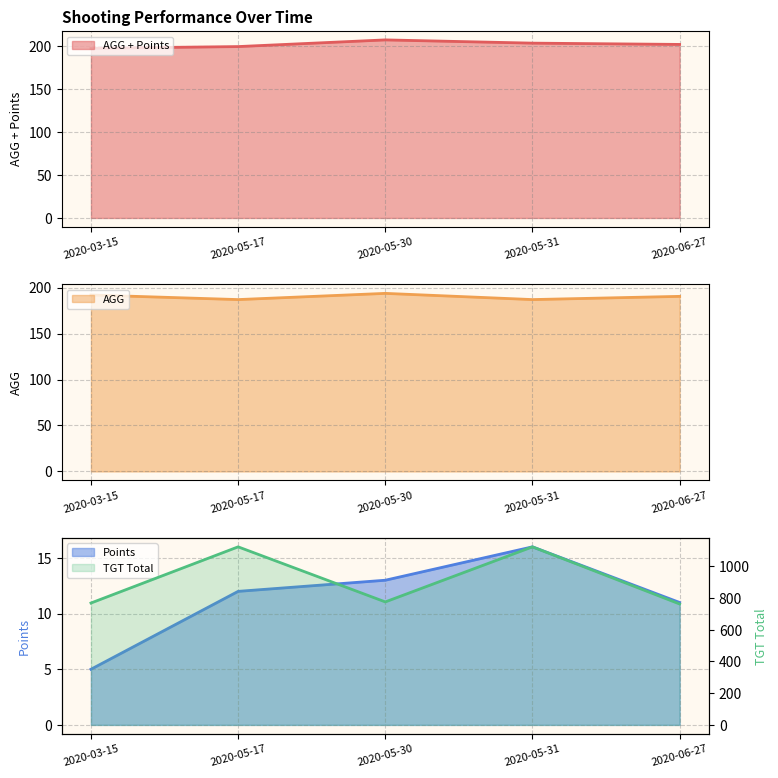

Rank the categories by TGT Total value from highest to lowest.

2020-05-17, 2020-05-31, 2020-05-30, 2020-03-15, 2020-06-27